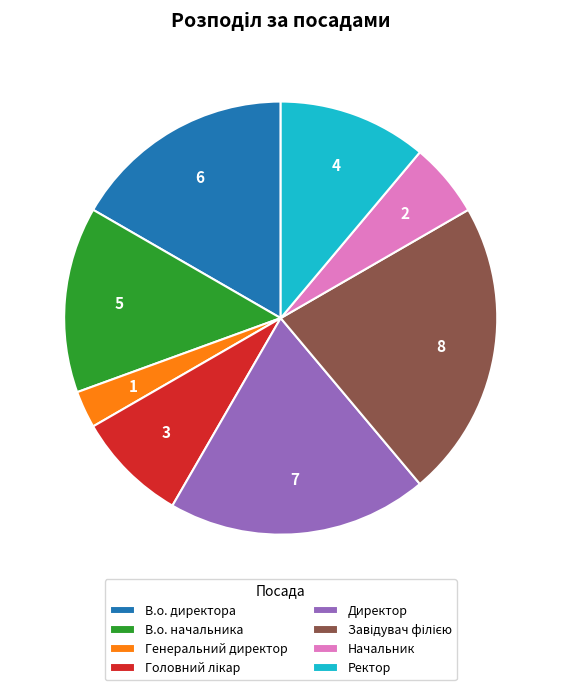

Is Ректор the majority of the pie?

No